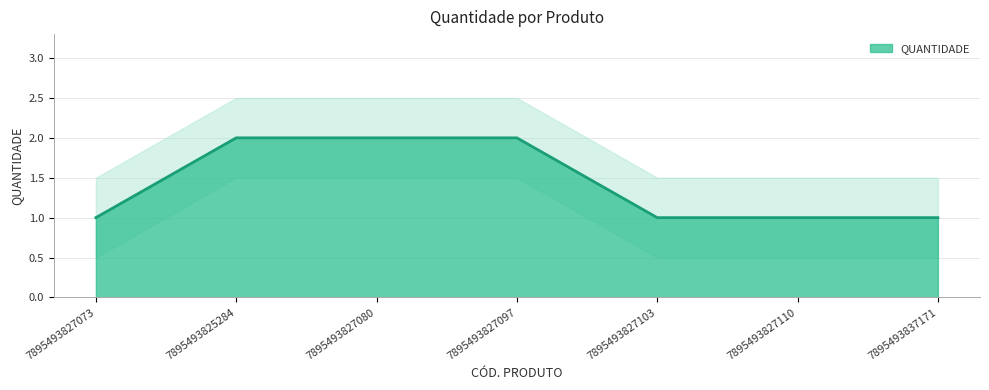

What is the difference between the values at 7895493827080 and 7895493827103?

1